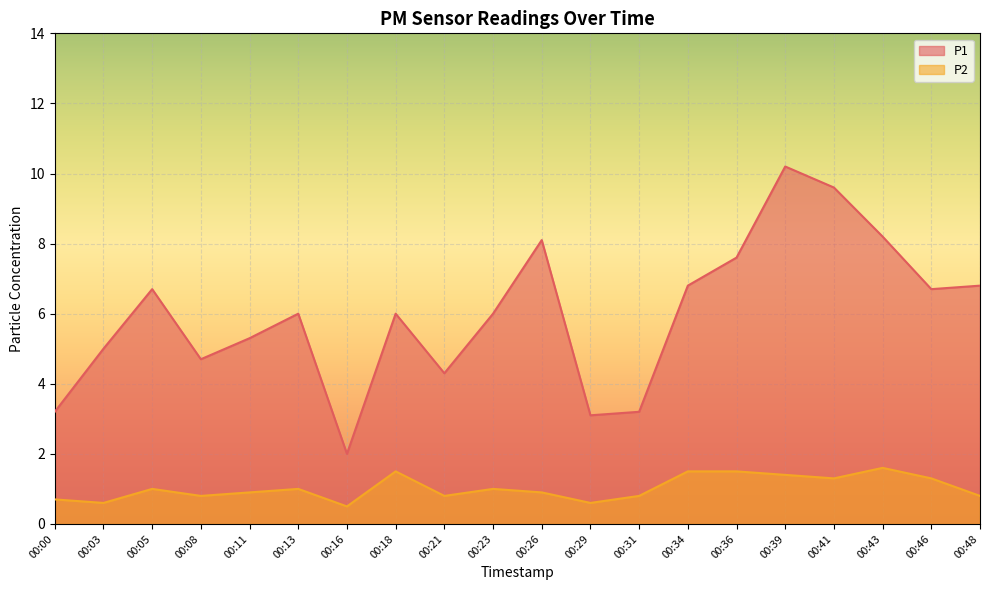

Reading left to right, extract all data points from this chart.

P1: 3.2	5.0	6.7	4.7	5.3	6.0	2.0	6.0	4.3	6.0	8.1	3.1	3.2	6.8	7.6	10.2	9.6	8.2	6.7	6.8
P2: 0.7	0.6	1.0	0.8	0.9	1.0	0.5	1.5	0.8	1.0	0.9	0.6	0.8	1.5	1.5	1.4	1.3	1.6	1.3	0.8